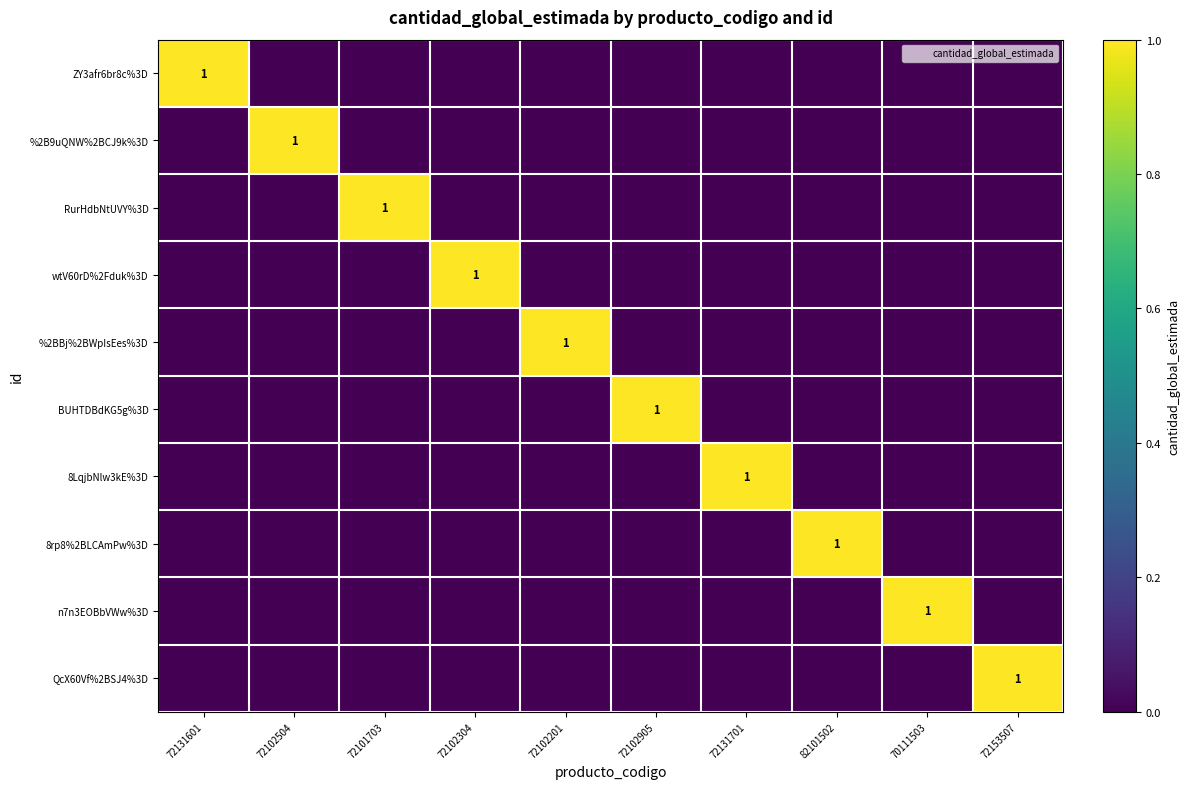

What is the highest value of the QcX60Vf%2BSJ4%3D series?

1